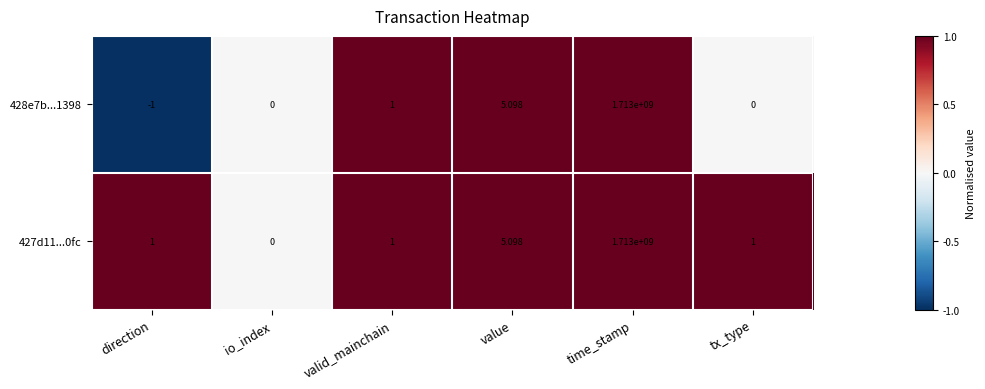

At which label does 428e7b...1398 reach its minimum?

direction